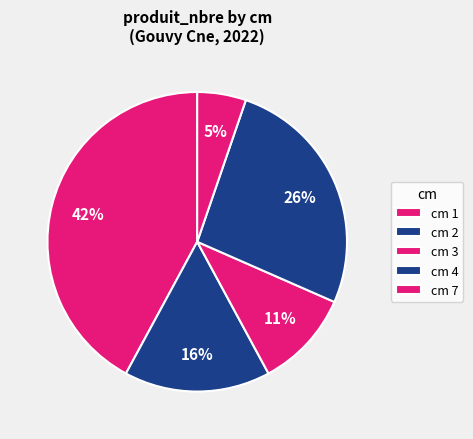

To the nearest percent, what is the difference between the largest and smallest slice percentages?

37%